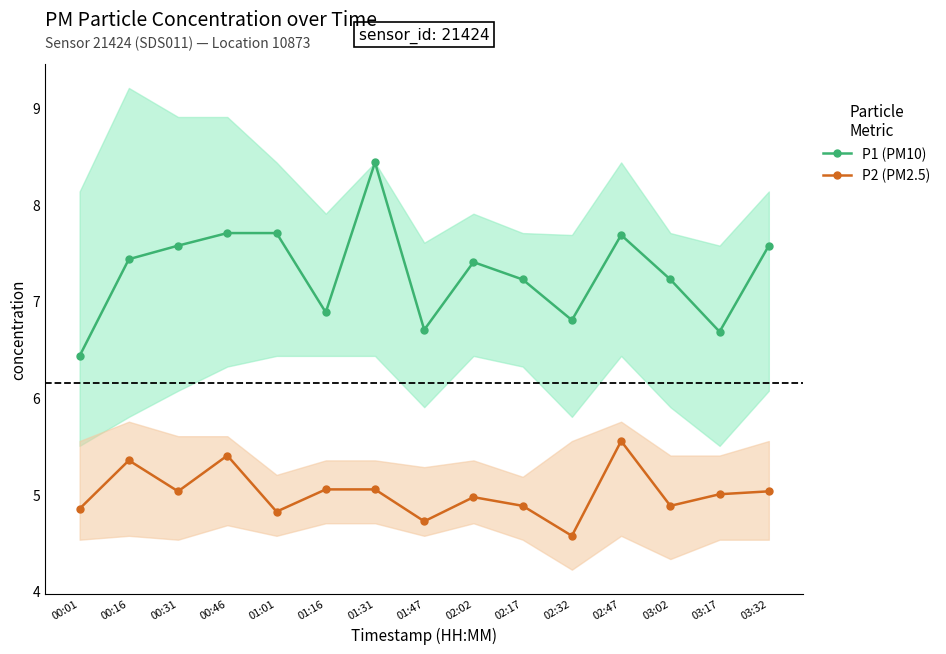

What is the difference between the highest and lowest values at 00:31?

2.5